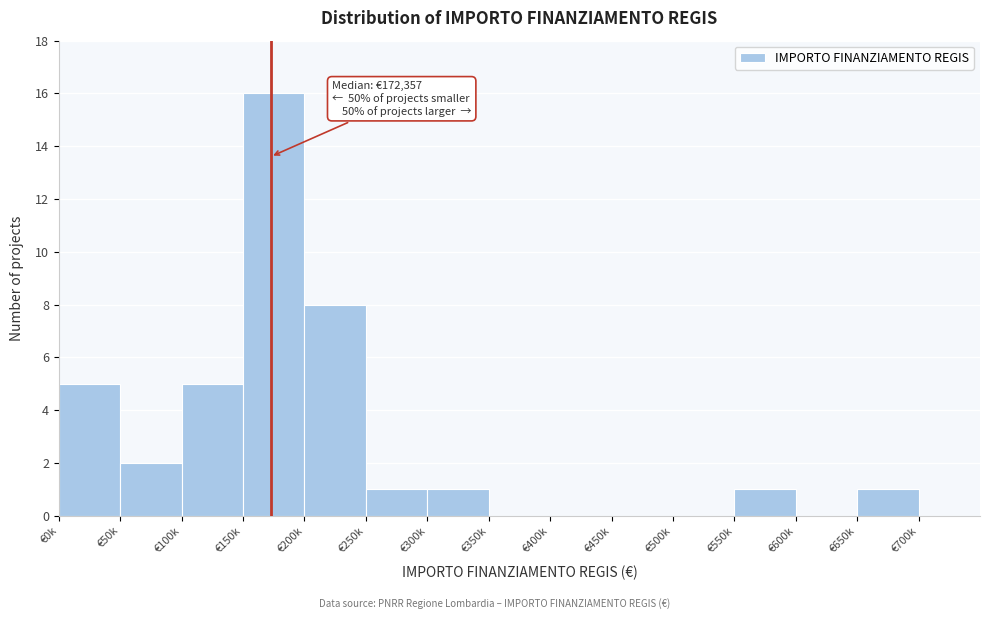

Reading left to right, list all the values displayed in this chart.

€0k=5	€50k=2	€100k=5	€150k=16	€200k=8	€250k=1	€300k=1	€350k=0	€400k=0	€450k=0	€500k=0	€550k=1	€600k=0	€650k=1	€700k=0